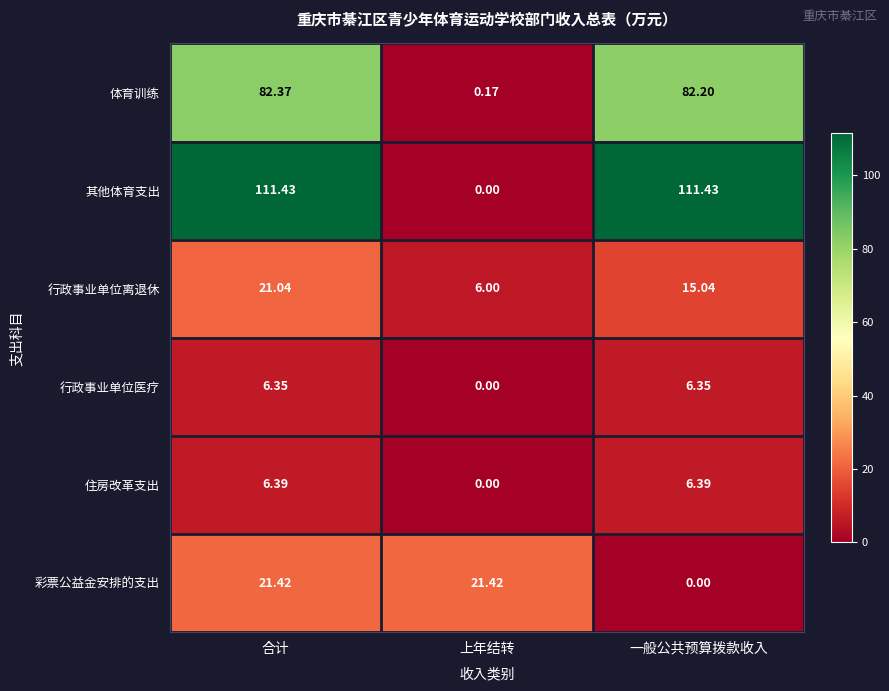

At which label does 彩票公益金安排的支出 first exceed 21?

合计